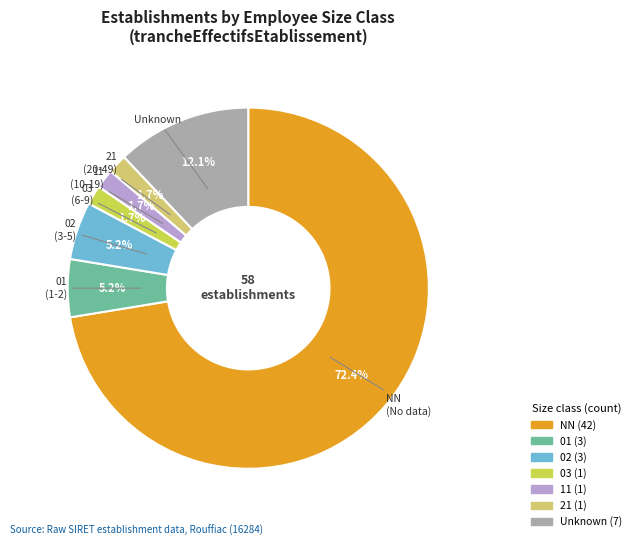

Does any single category account for the majority?

Yes